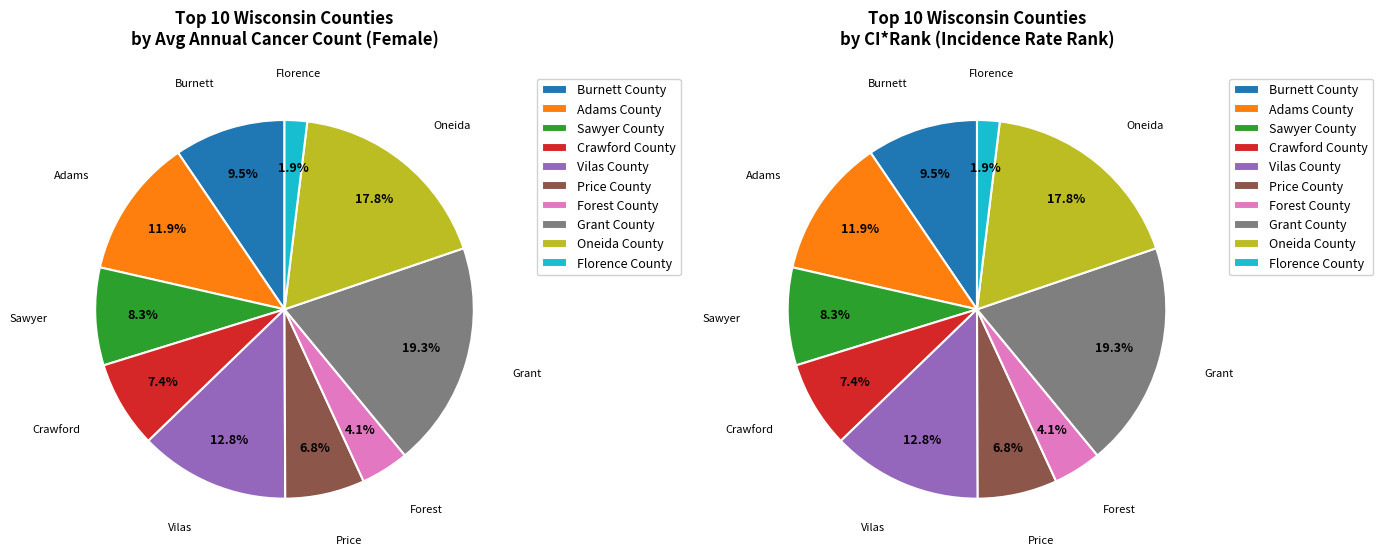

What portion of the pie excludes Price County?

93.2%